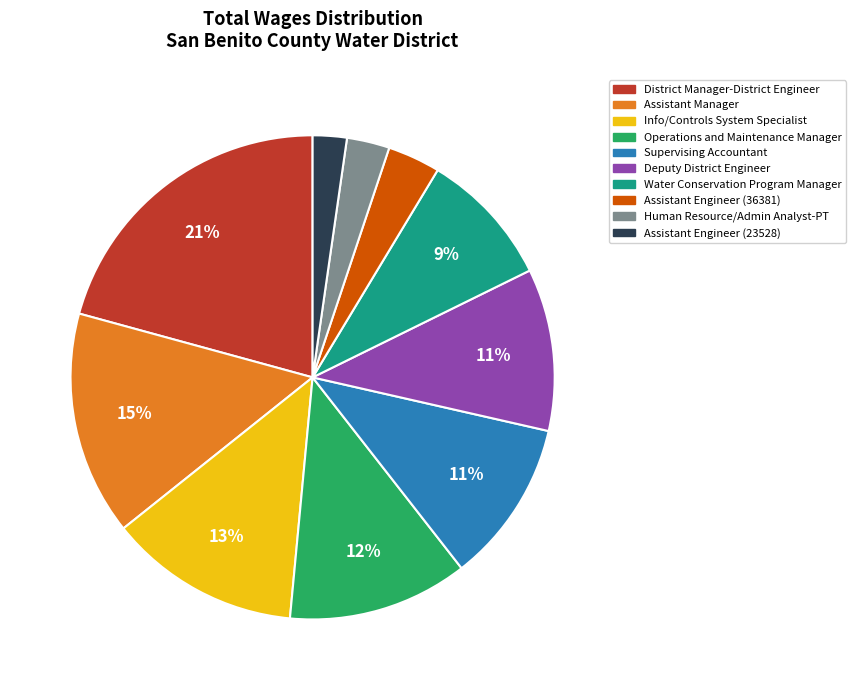

To the nearest percent, what is the average slice percentage?

10%